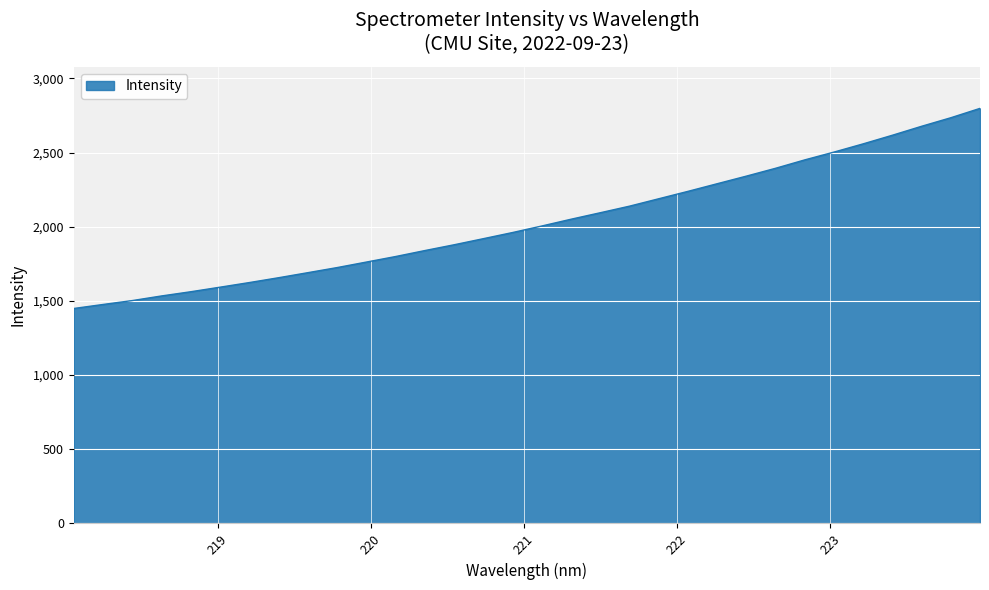

What is the minimum value shown in the chart?

1449.1